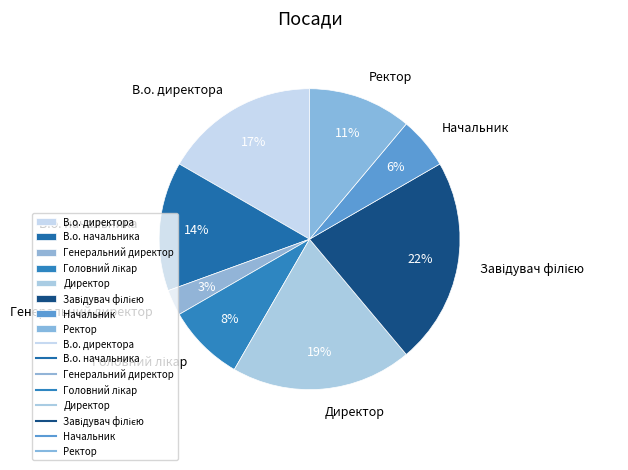

Does any single category account for the majority?

No